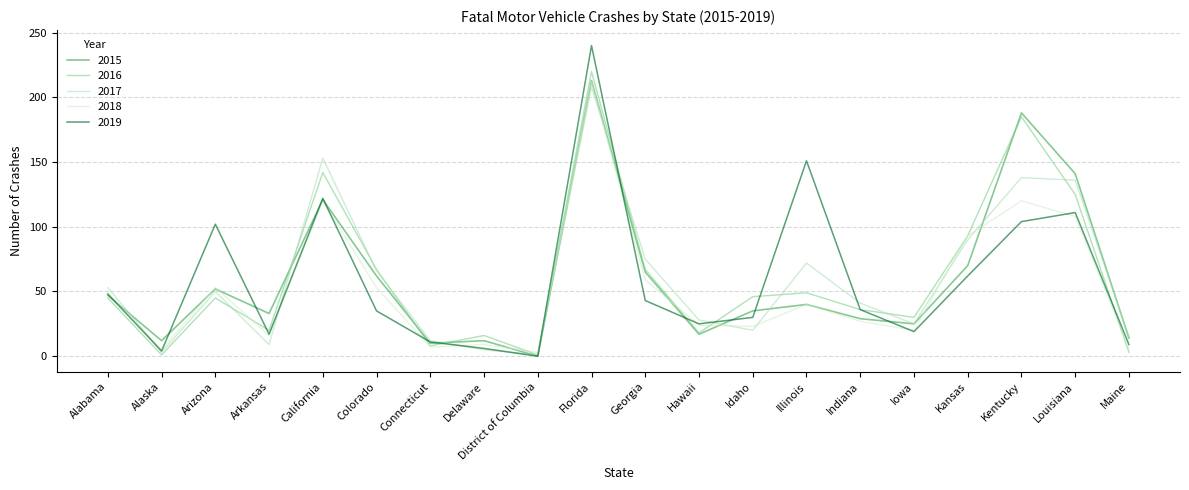

Which category has the highest value across all series?

Florida